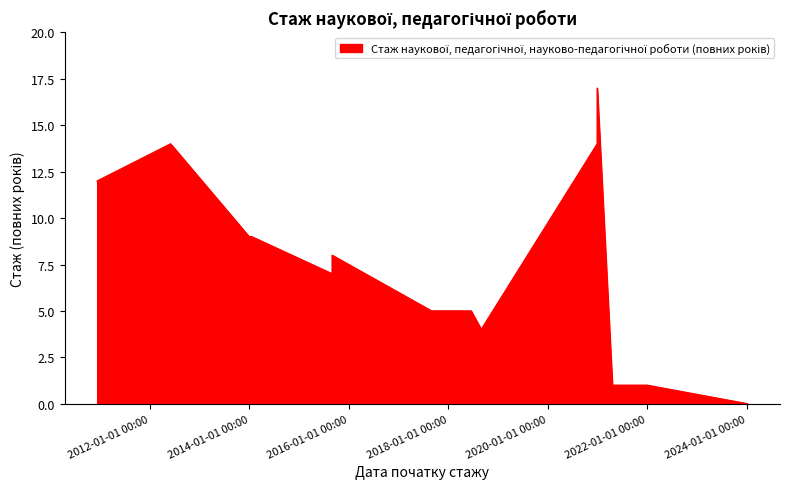

The chart shows a value of 14 at 2012-06-01. True or false?

True